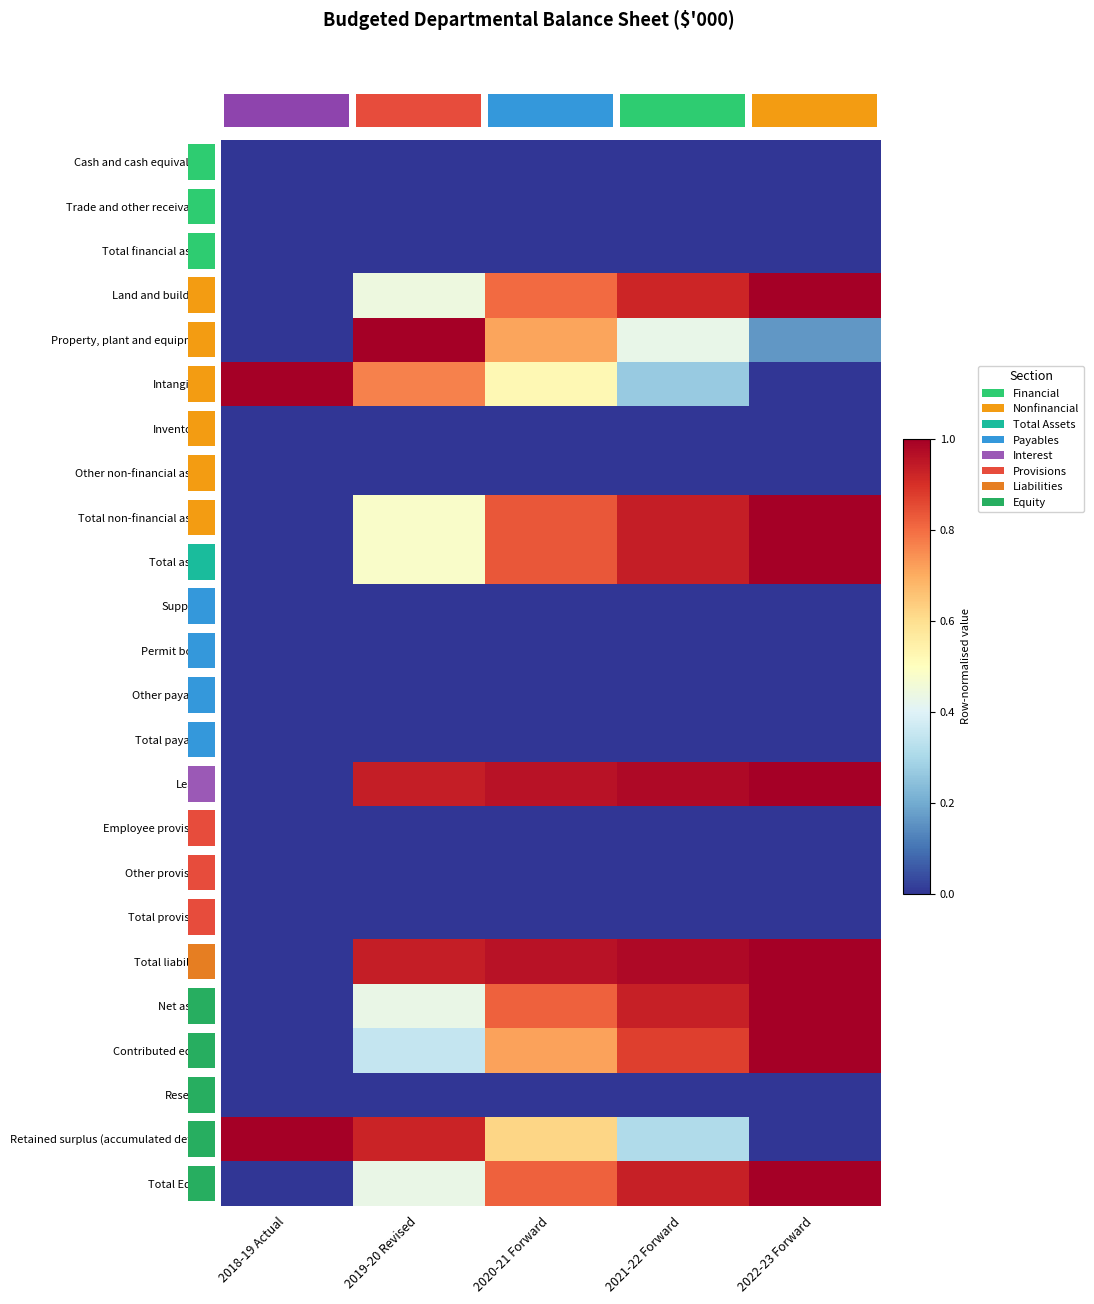

List the series in order of their peak value, highest first.

Land and buildings, Property, plant and equipment, Intangibles, Total non-financial assets, Total assets, Leases, Total liabilities, Net assets, Contributed equity, Retained surplus (accumulated deficit), Total Equity, Cash and cash equivalents, Trade and other receivables, Total financial assets, Inventories, Other non-financial assets, Suppliers, Permit bonds, Other payables, Total payables, Employee provisions, Other provisions, Total provisions, Reserves